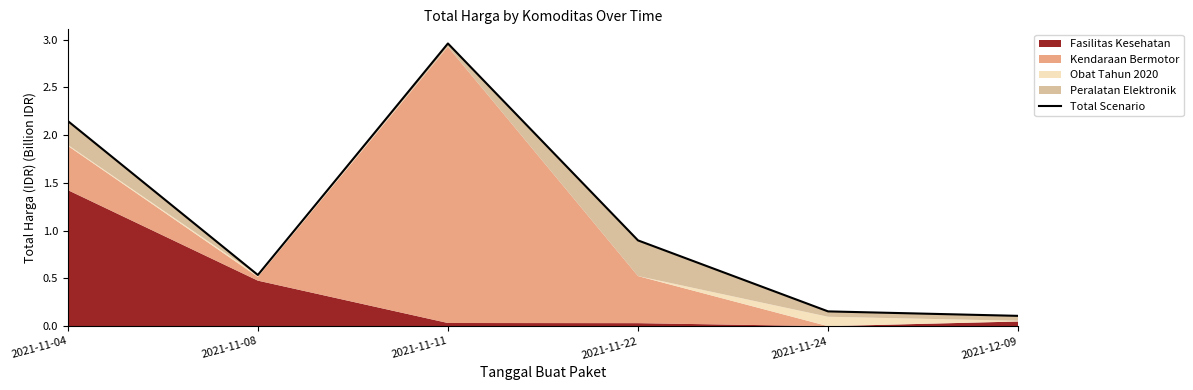

True or false: the data shows 0.1 at 2021-11-24.

False